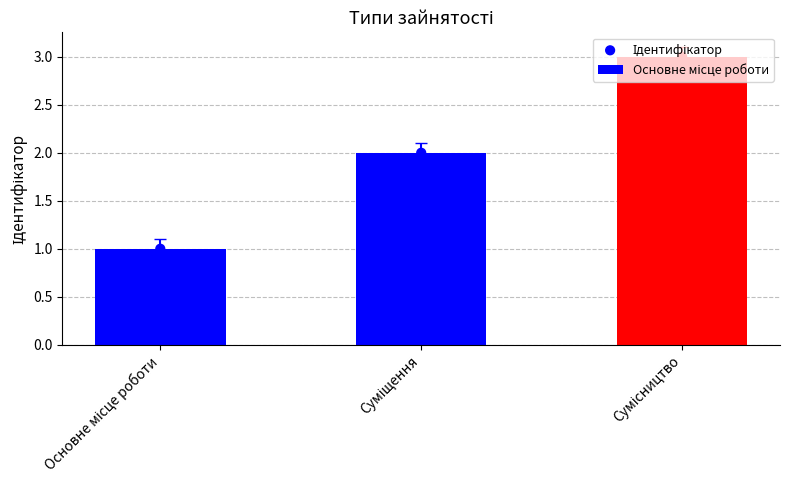

What is the ratio of the value at Основне місце роботи to the value at Суміщення?

0.5